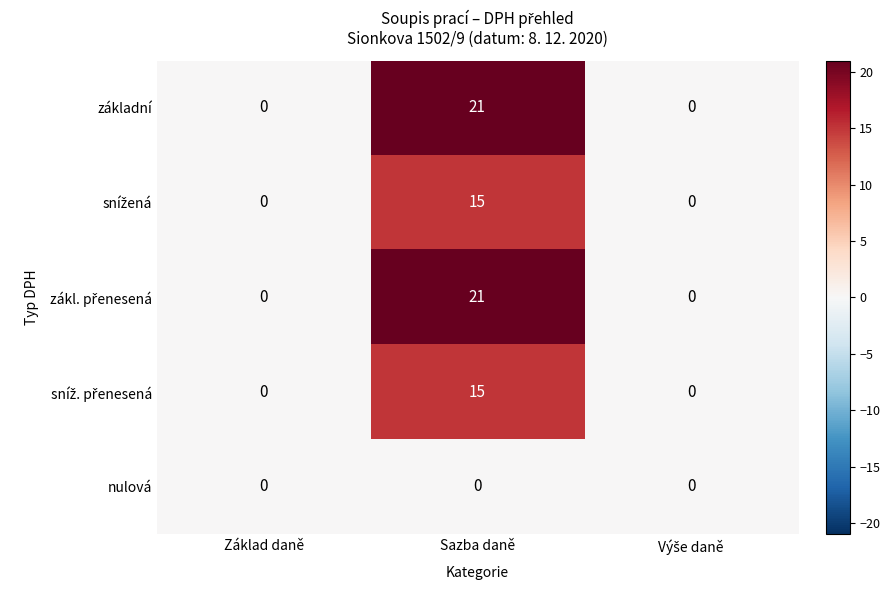

Is it true that základní equals 32 at Sazba daně?

False